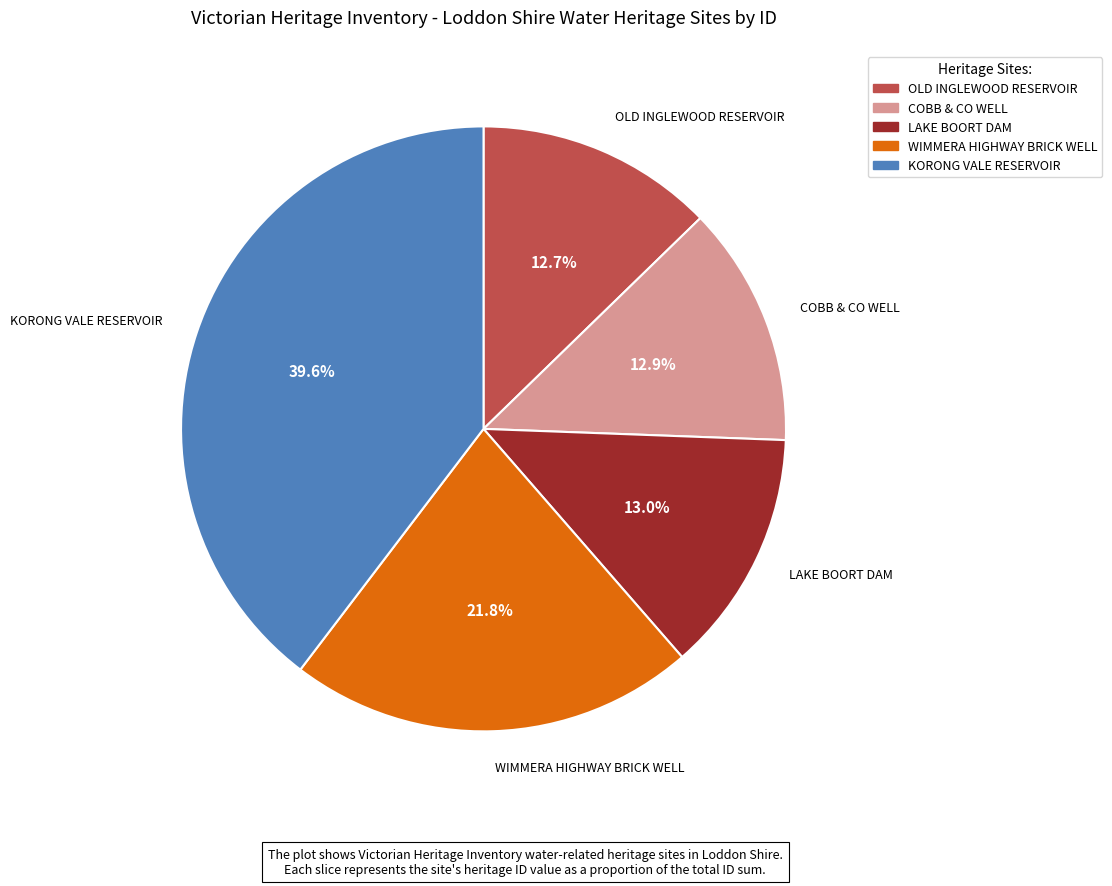

Combined, what portion of the pie is COBB & CO WELL and KORONG VALE RESERVOIR?

52.5%